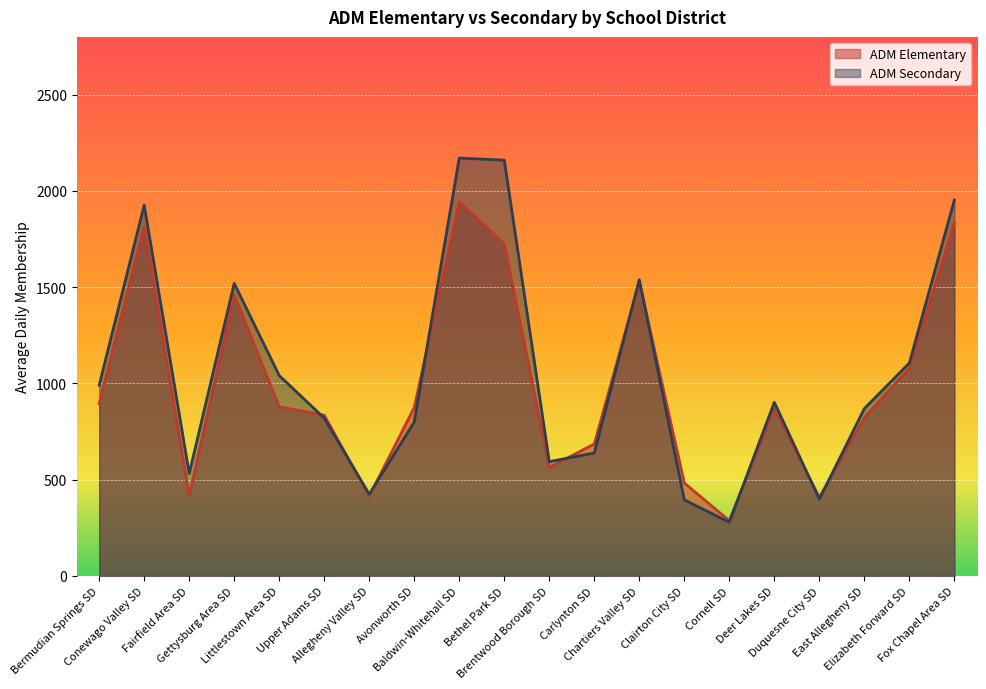

What is the difference between the ADM Elementary values at Upper Adams SD and Bermudian Springs SD?

60.0